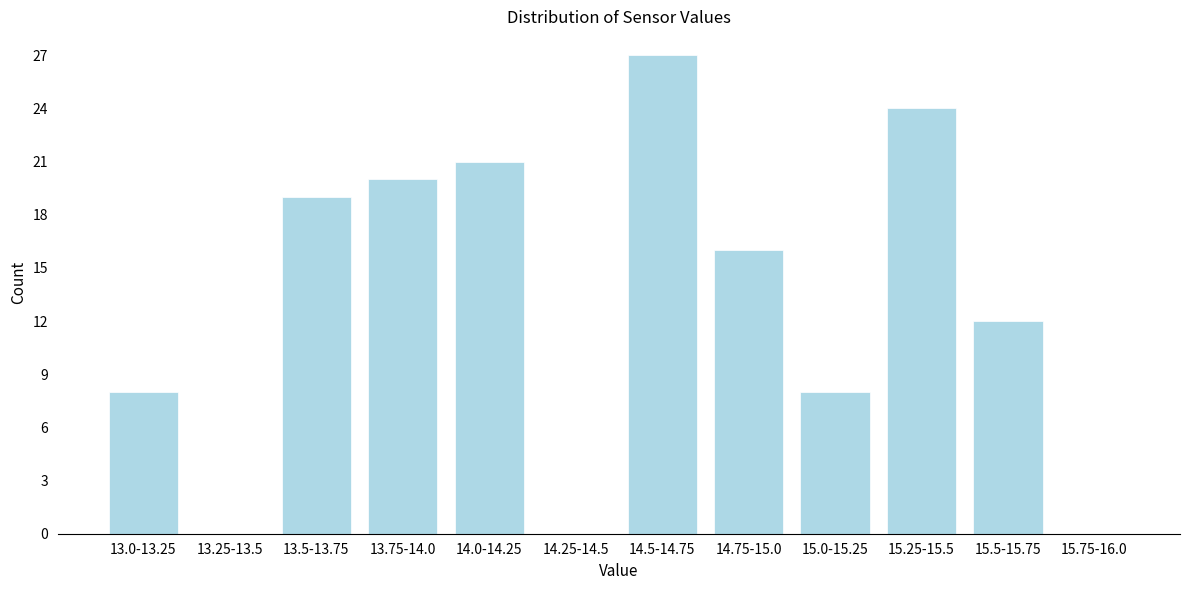

Reading left to right, transcribe all the data shown in this chart.

13.0-13.25=8	13.25-13.5=0	13.5-13.75=19	13.75-14.0=20	14.0-14.25=21	14.25-14.5=0	14.5-14.75=27	14.75-15.0=16	15.0-15.25=8	15.25-15.5=24	15.5-15.75=12	15.75-16.0=0